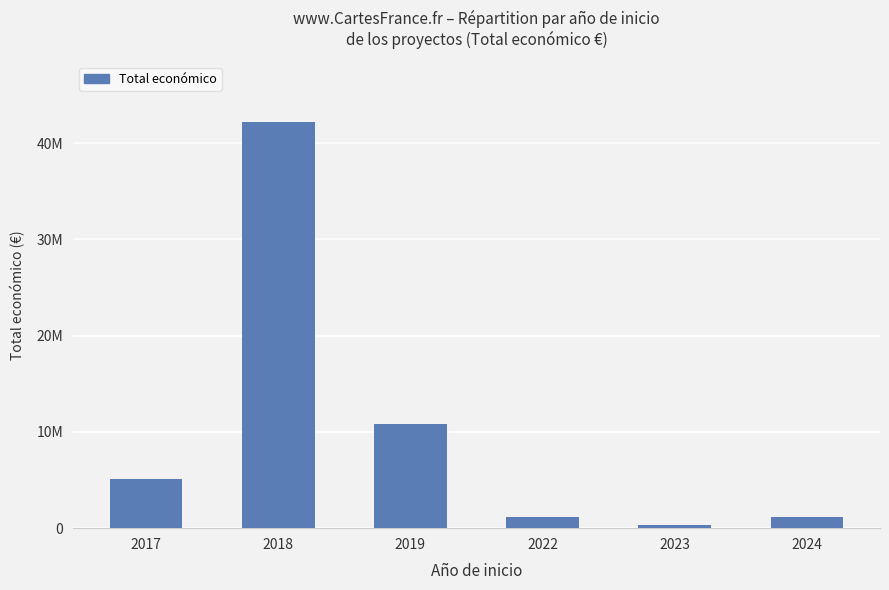

Is it true that the value at 2017 is 5064439?

True